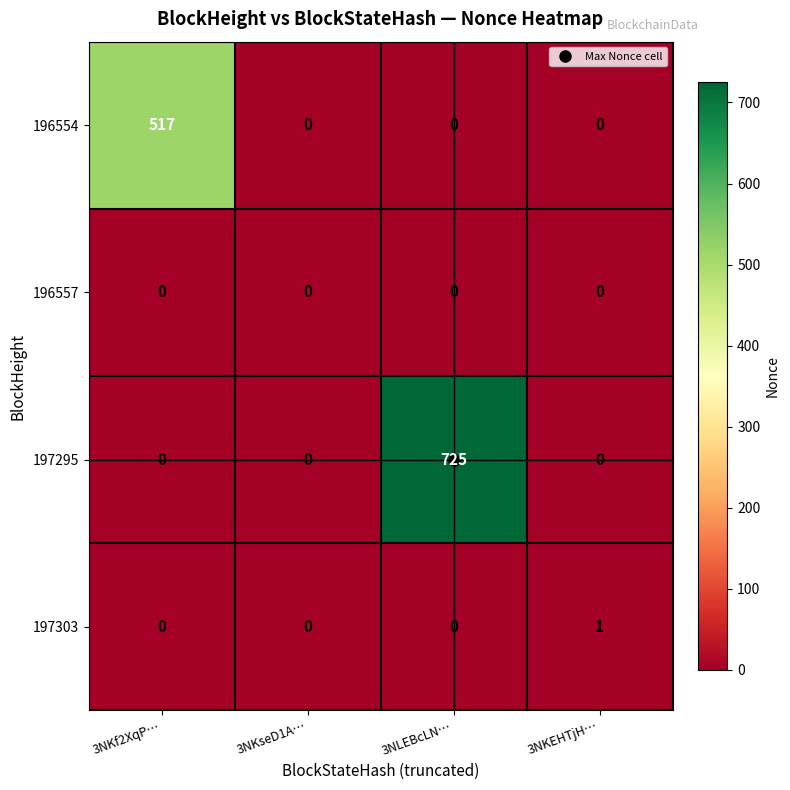

What is the approximate value of 197295 at 3NLEBcLN…, to the nearest 100?

700